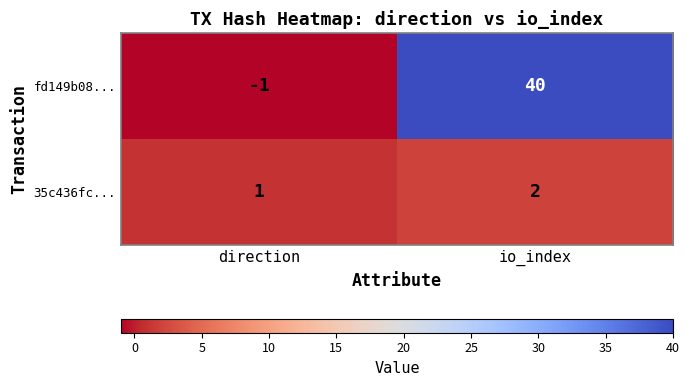

What is the sum of the 35c436fc... values at io_index and direction?

3